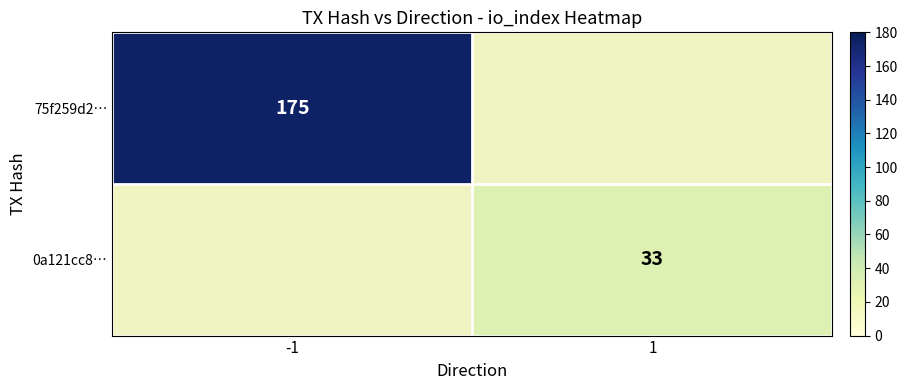

Is it true that 75f259d2… equals 175 at -1?

True